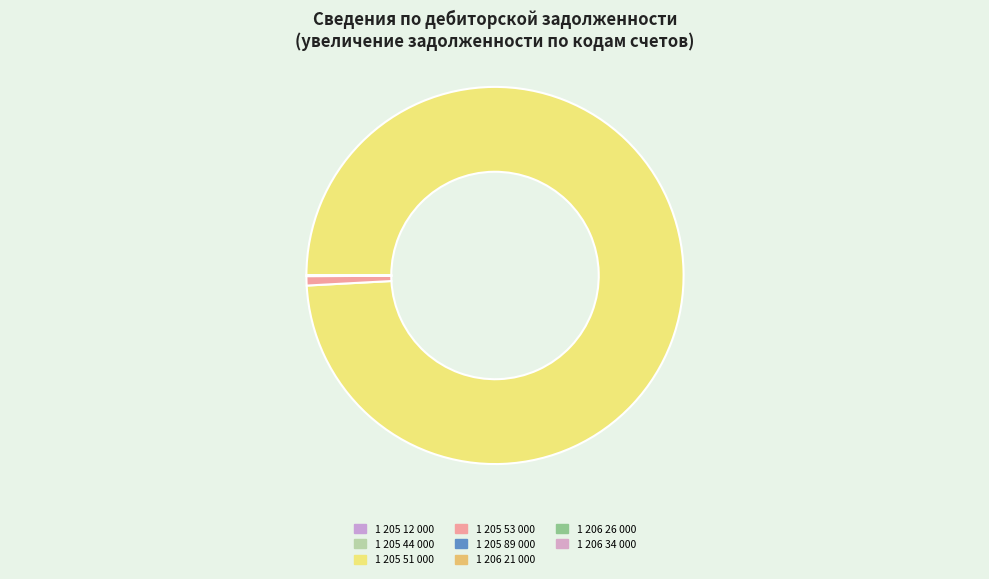

Between 1 206 21 000 and 1 205 51 000, which is larger?

1 205 51 000